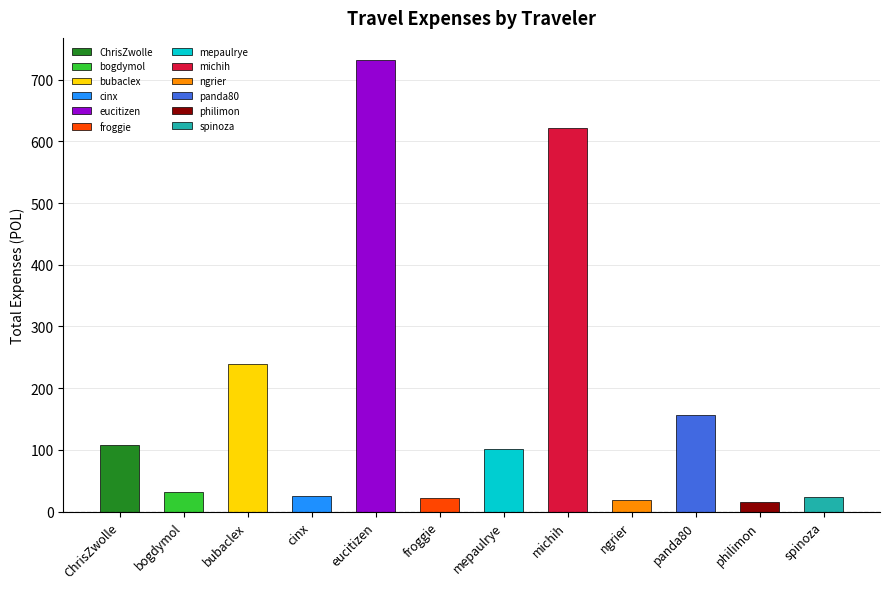

What is the label of the 9th bar from the right?

cinx